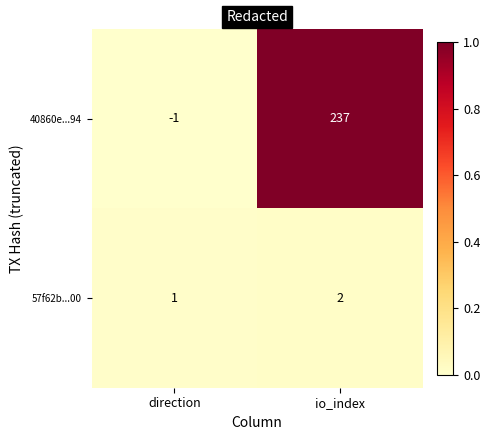

At which label is 40860e...94 closest to 118?

direction